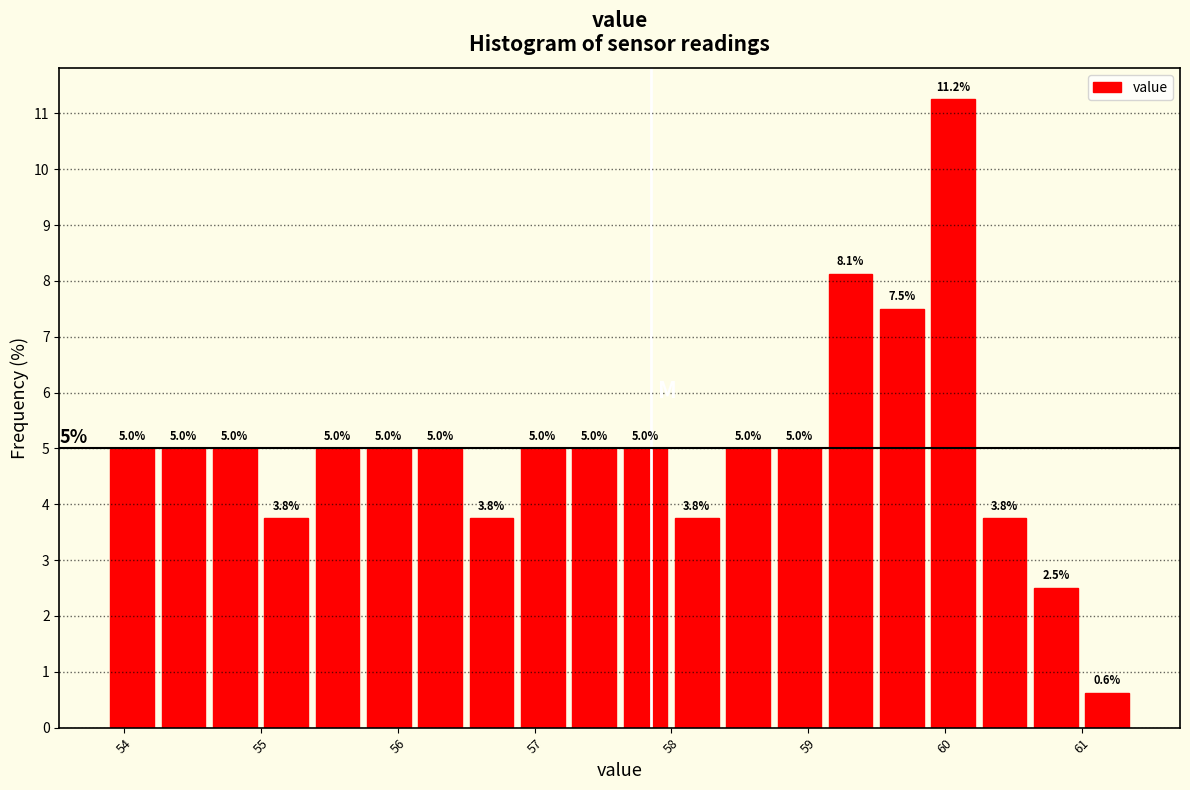

Around what value on the x-axis is the tallest bar? Give the approximate position of its centre, as read against the axis.

60.1